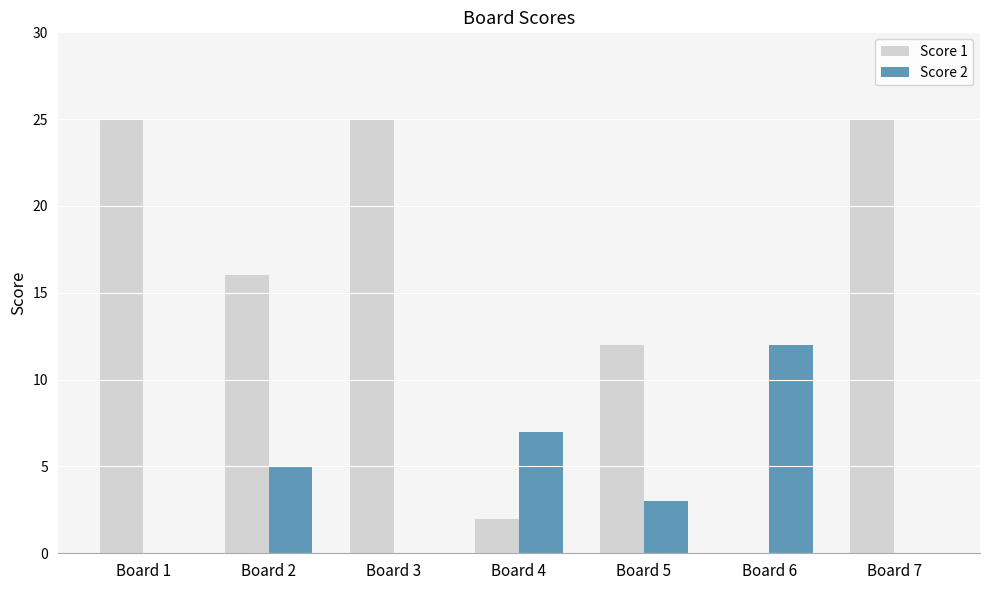

Between Board 5 and Board 7, which series saw the biggest shift?

Score 1